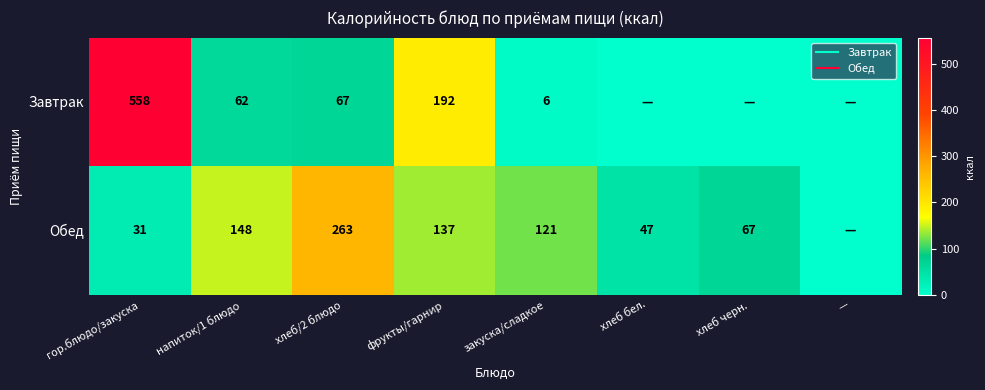

Where does the Завтрак series first go above 62?

гор.блюдо/закуска